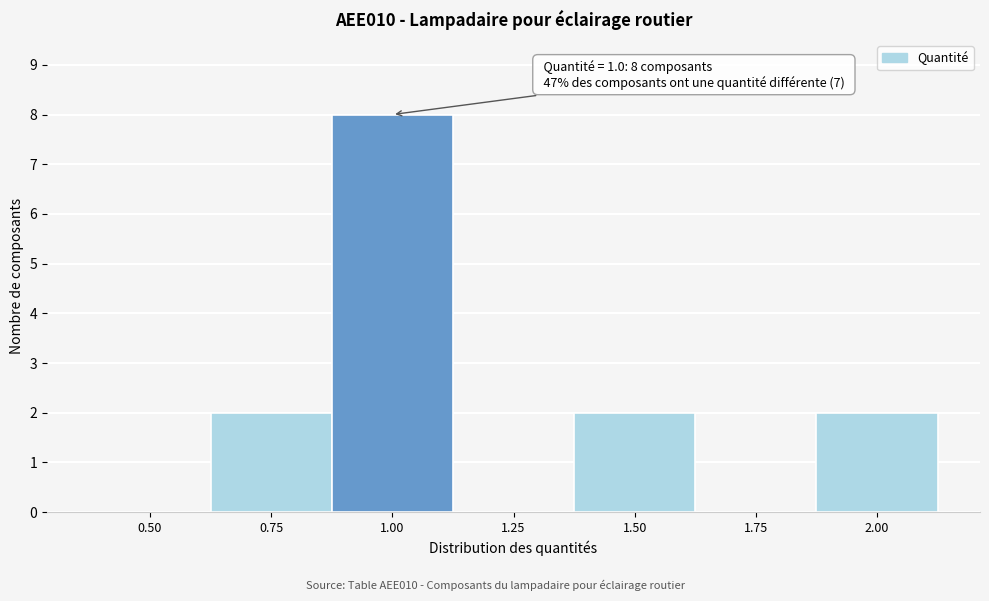

Reading left to right, extract all data points from this chart.

0.50=0	0.75=2	1.00=8	1.25=0	1.50=2	1.75=0	2.00=2